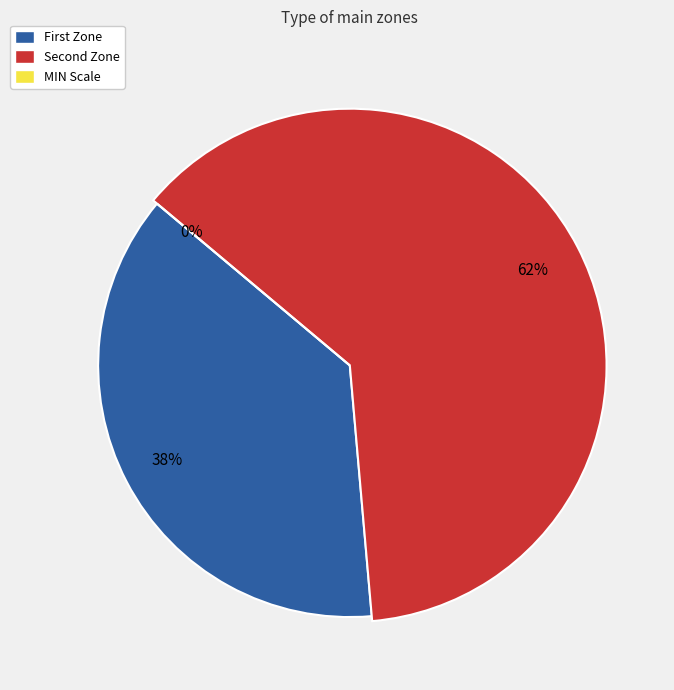

Which category has the biggest portion of the pie?

Second Zone